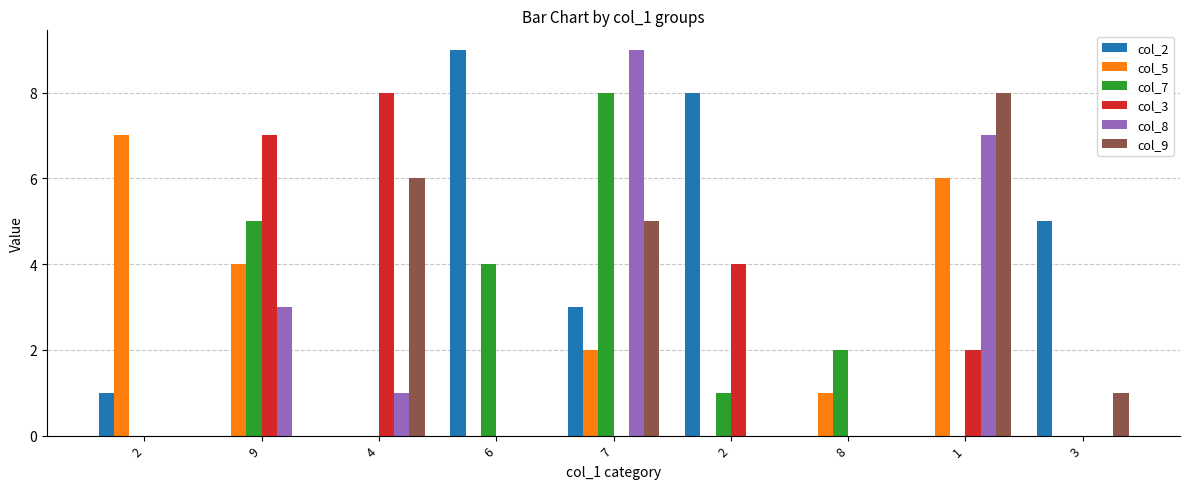

Which series has the largest total across all categories?

col_2